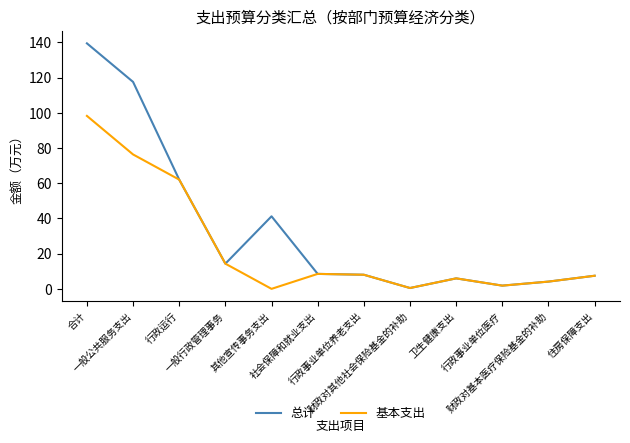

True or false: 基本支出 has more than 1 interior local peaks.

True